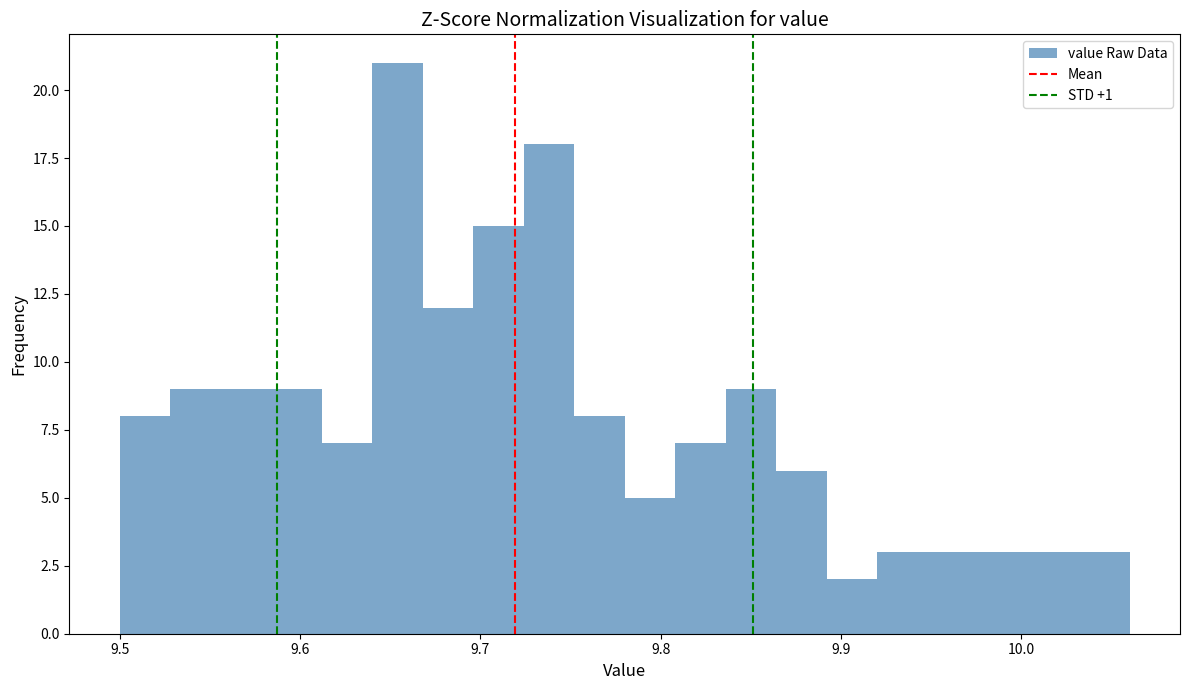

Around what value on the x-axis is the tallest bar? Give the approximate position of its centre, as read against the axis.

9.65